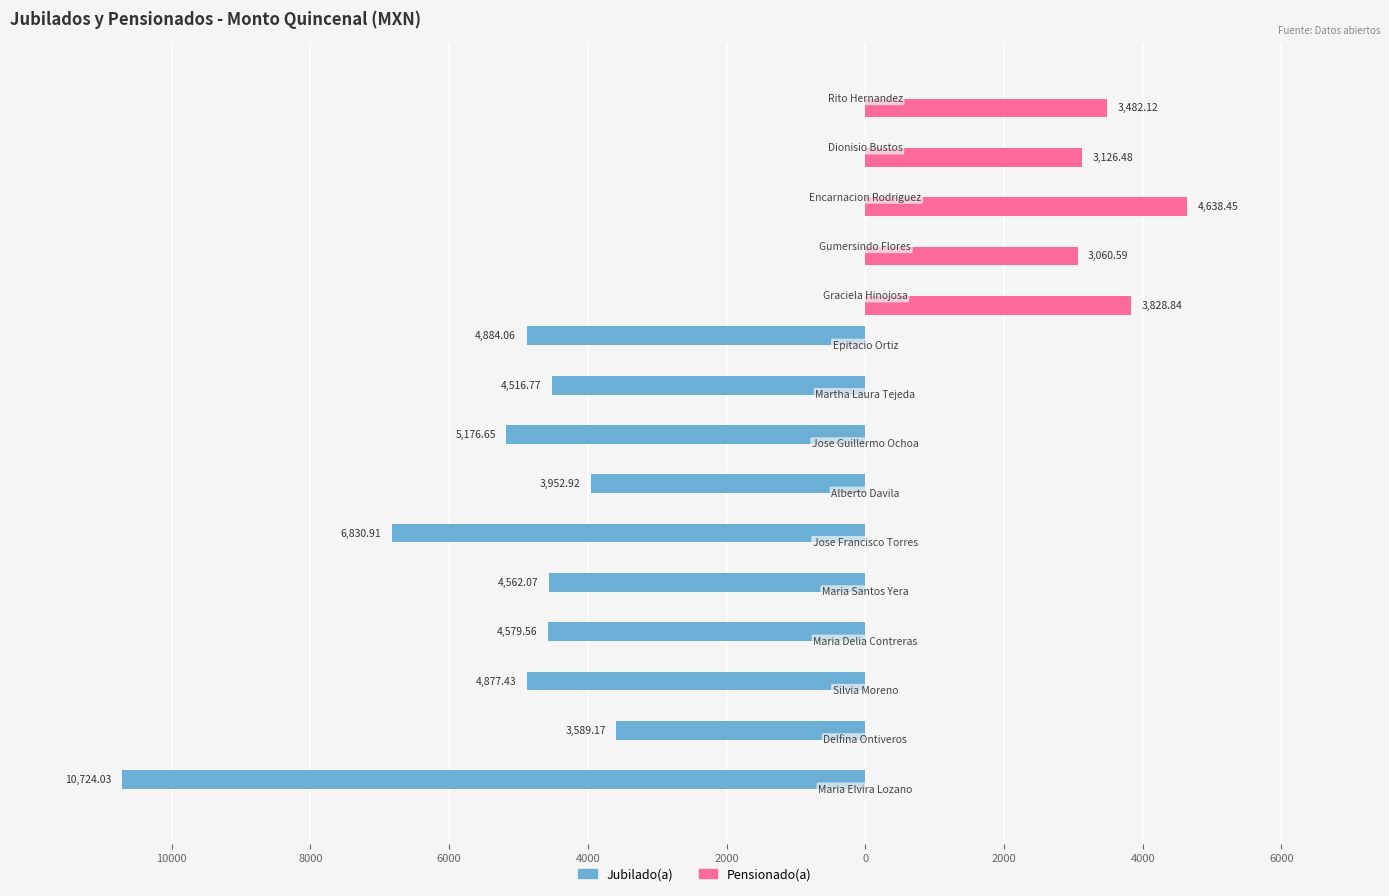

What are all the series names shown in the legend?

Jubilado(a), Pensionado(a)